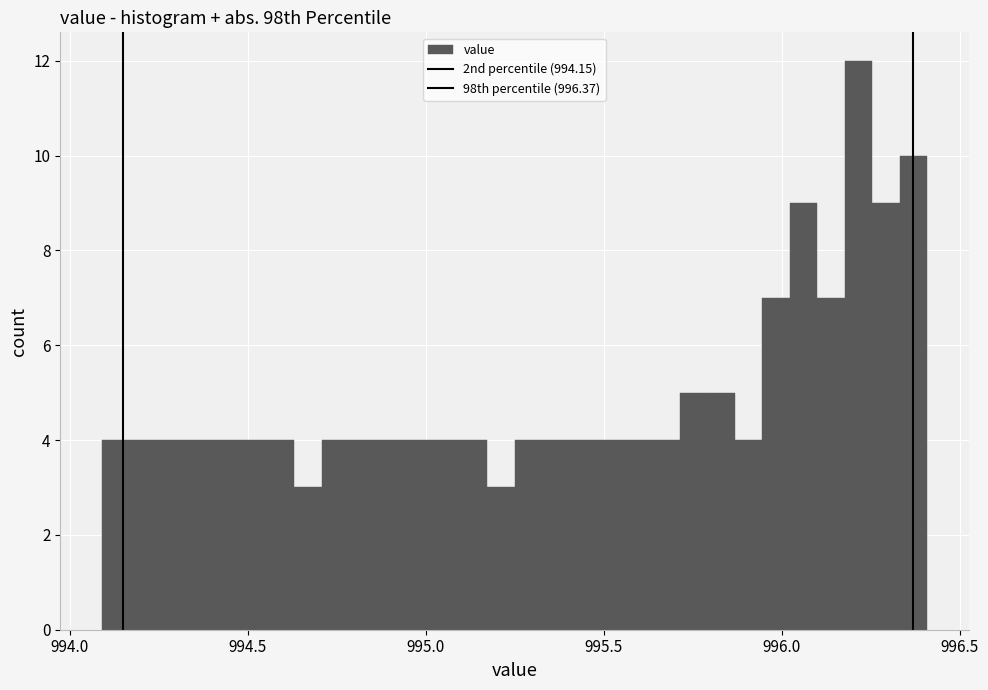

Read against the x-axis, roughly where is the centre of the tallest bar?

996.20